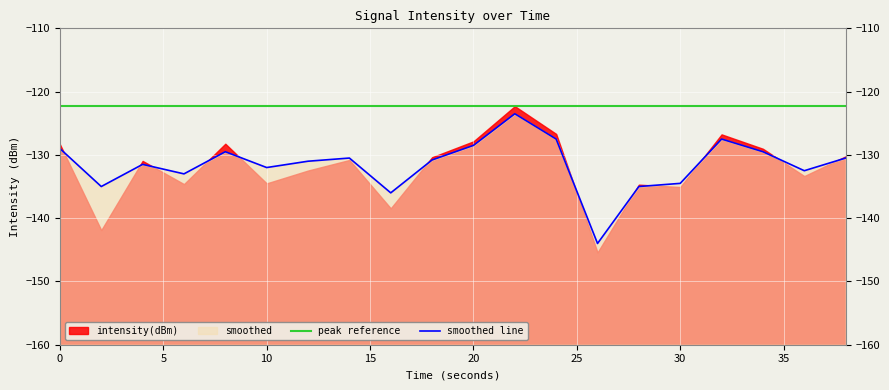

What is the minimum value shown in the chart?

-144.0